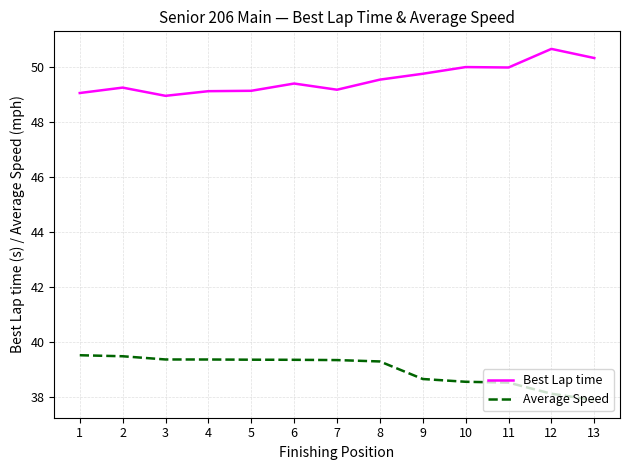

True or false: Best Lap time has more than 1 interior local peaks.

True